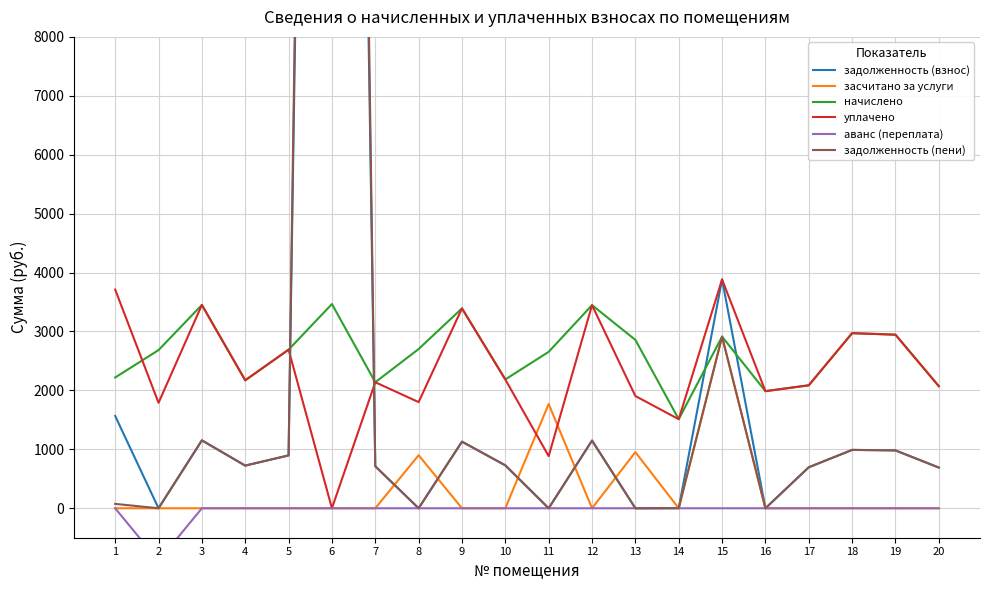

Reading left to right, transcribe all the data shown in this chart.

задолженность (взнос): 1566.6	0.0	1152.4	723.9	897.2	47965.9	712.8	0.0	1130.7	727.5	0.0	1149.1	0.0	2.2	3883.6	0.0	695.6	990.6	982.0	690.7
засчитано за услуги: 0.0	0.0	0.0	0.0	0.0	0.0	0.0	900.9	0.0	0.0	1769.8	0.0	952.5	0.0	2912.7	0.0	0.0	0.0	0.0	0.0
начислено: 2219.6	2684.1	3451.0	2171.6	2691.5	3465.8	2138.5	2702.6	3392.0	2186.4	2654.6	3447.4	2857.4	1511.7	2912.7	1987.3	2086.8	2971.7	2945.9	2072.1
уплачено: 3712.0	1789.4	3451.0	2171.6	2691.5	0.0	2138.5	1801.7	3392.0	2185.1	884.9	3447.4	1905.0	1511.7	3883.6	1987.3	2086.8	2971.7	2945.9	2072.1
аванс (переплата): 0.0	-894.7	0.0	0.0	0.0	0.0	0.0	0.0	0.0	0.0	0.0	0.0	0.0	0.0	0.0	0.0	0.0	0.0	0.0	0.0
задолженность (пени): 74.2	0.0	1152.4	723.9	897.2	51431.7	712.8	0.0	1130.7	728.8	0.0	1149.1	0.0	2.2	2912.7	0.0	695.6	990.6	982.0	690.7